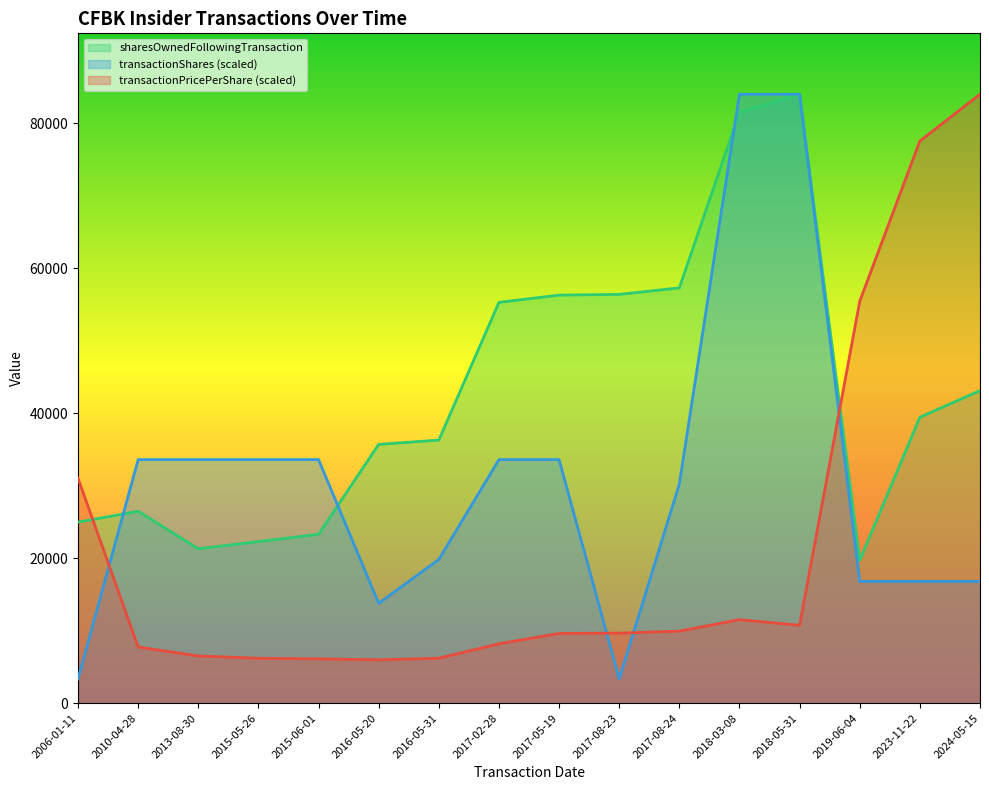

How many distinct data groups are displayed?

3